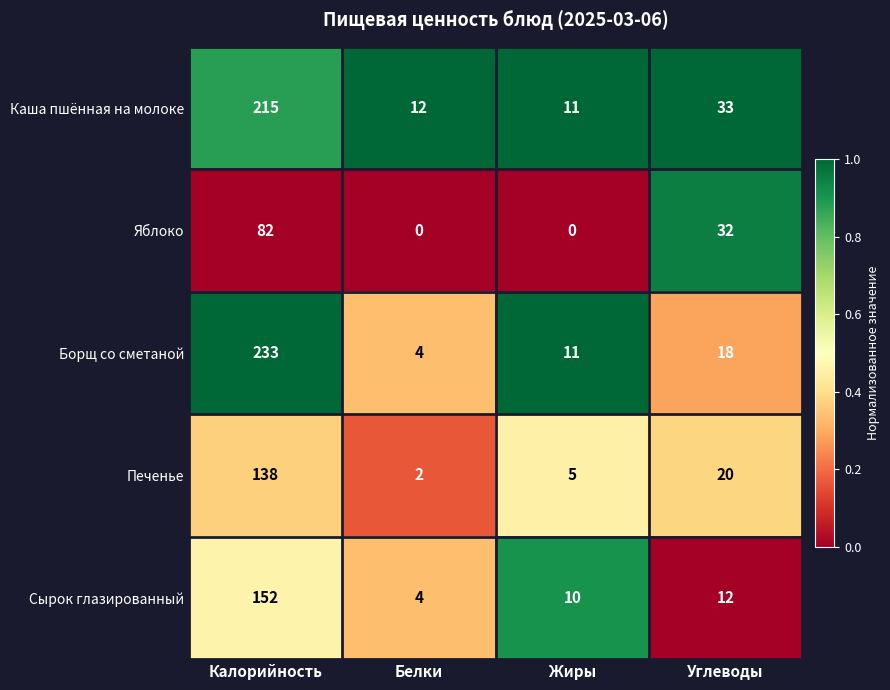

Is it true that Борщ со сметаной equals 28 at Углеводы?

False